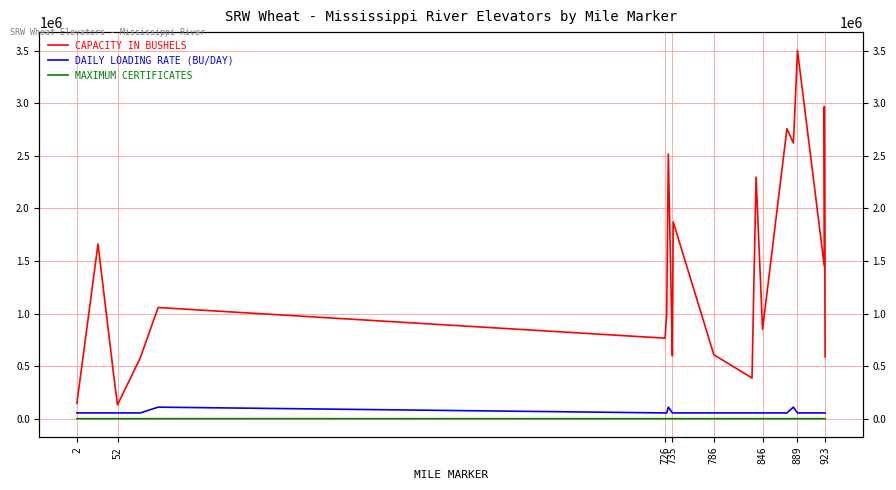

True or false: CAPACITY IN BUSHELS and MAXIMUM CERTIFICATES cross at least once.

False